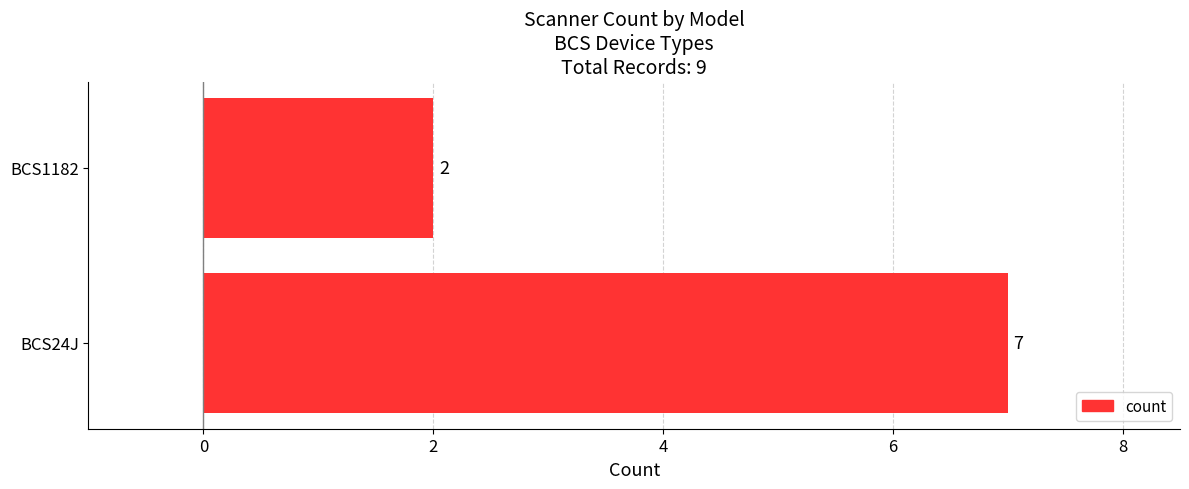

What is the difference between the maximum and minimum values?

5